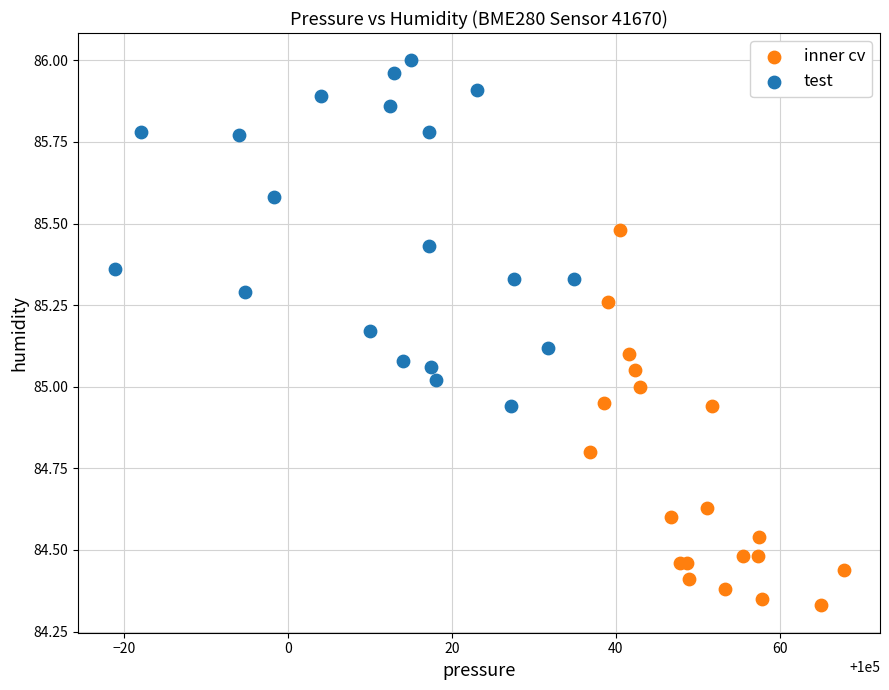

What are all the series names shown in the legend?

inner cv, test